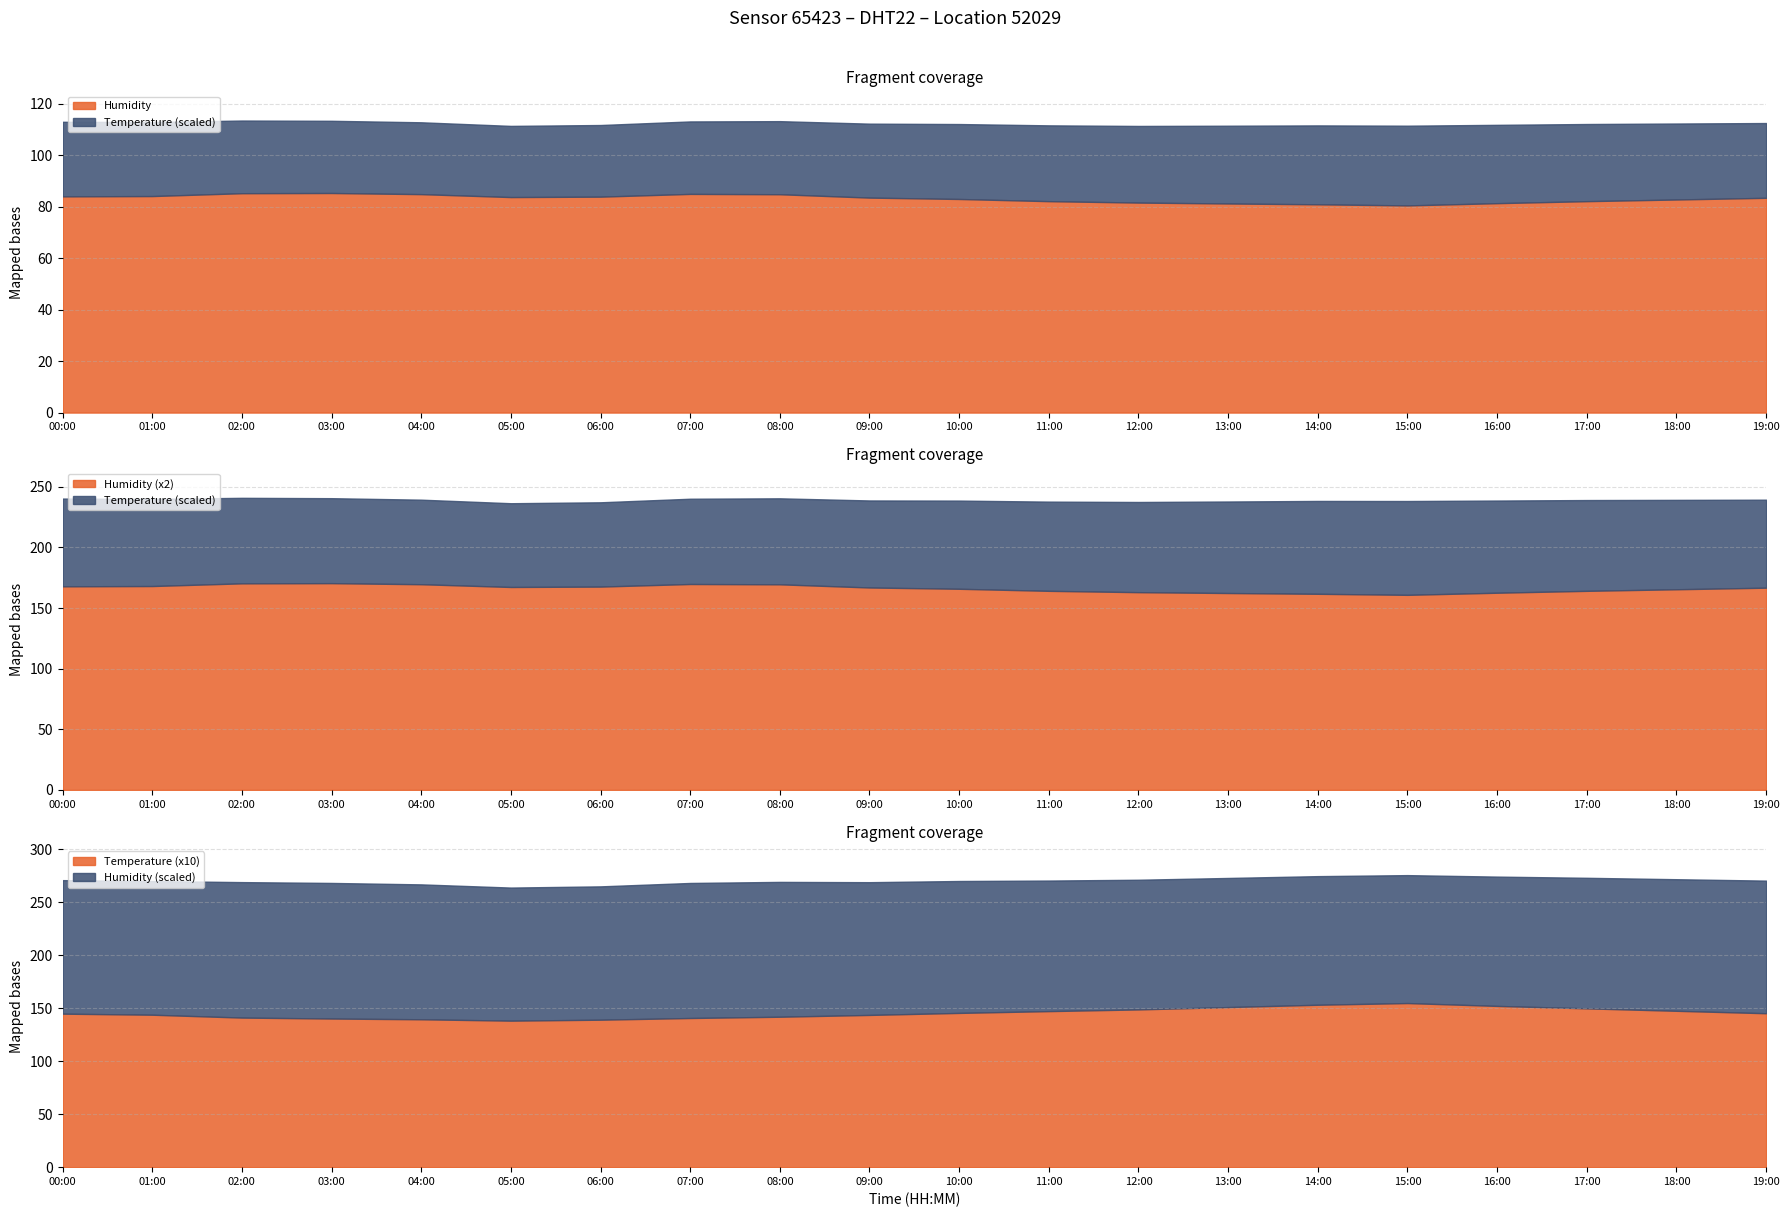

At how many categories does at least one series exceed 75?

20